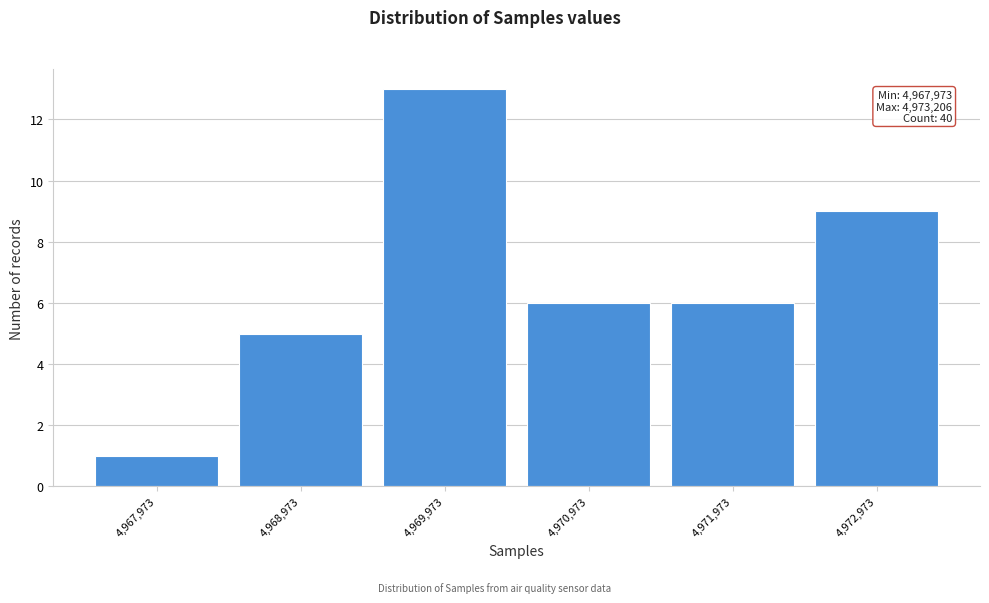

Which range on the x-axis has the tallest bar?

4969500 to 4970500